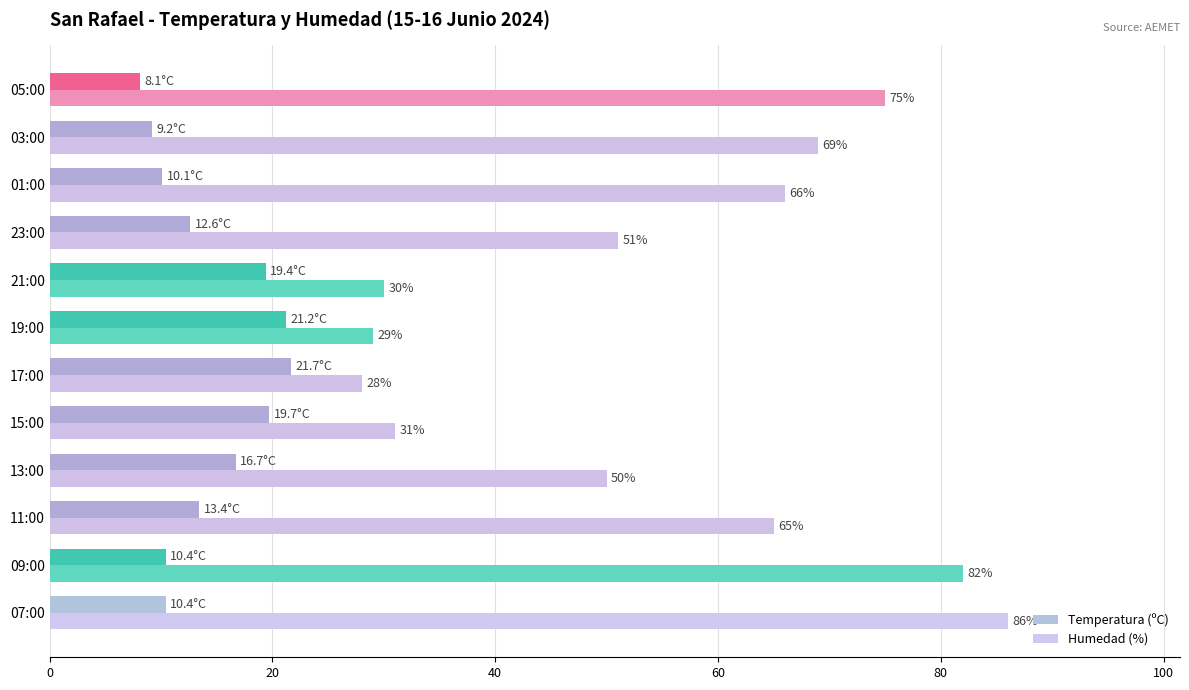

How many series are shown in this chart?

2